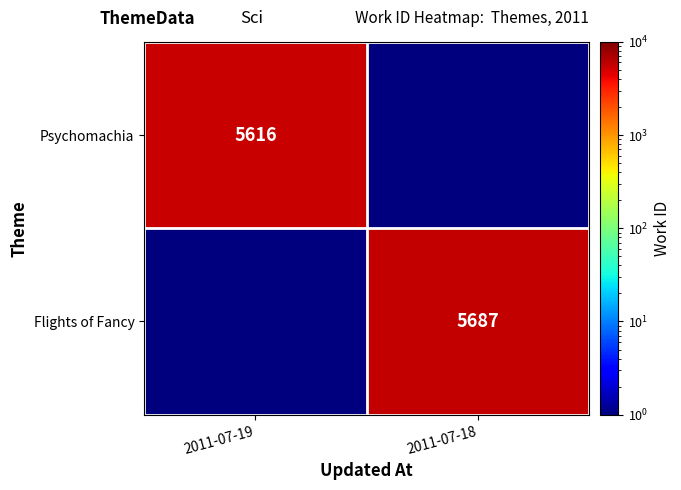

What is the total value across all series at 2011-07-18?

5687.1